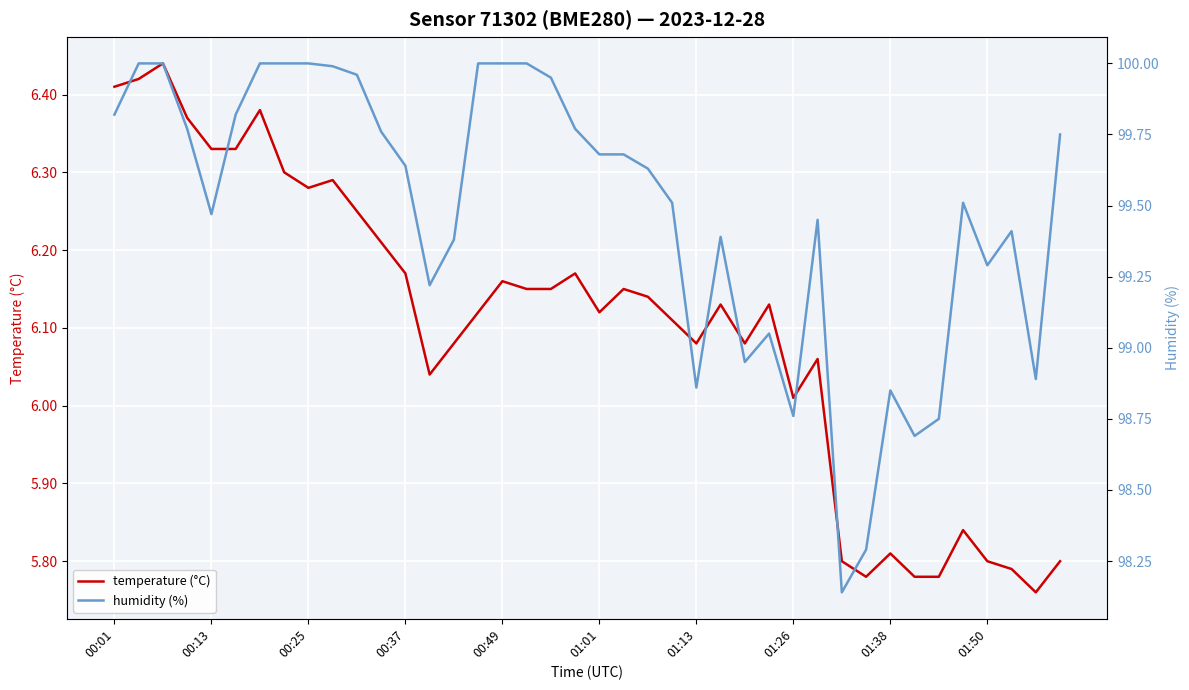

Is it true that temperature (°C) equals 2.4 at 00:01?

False